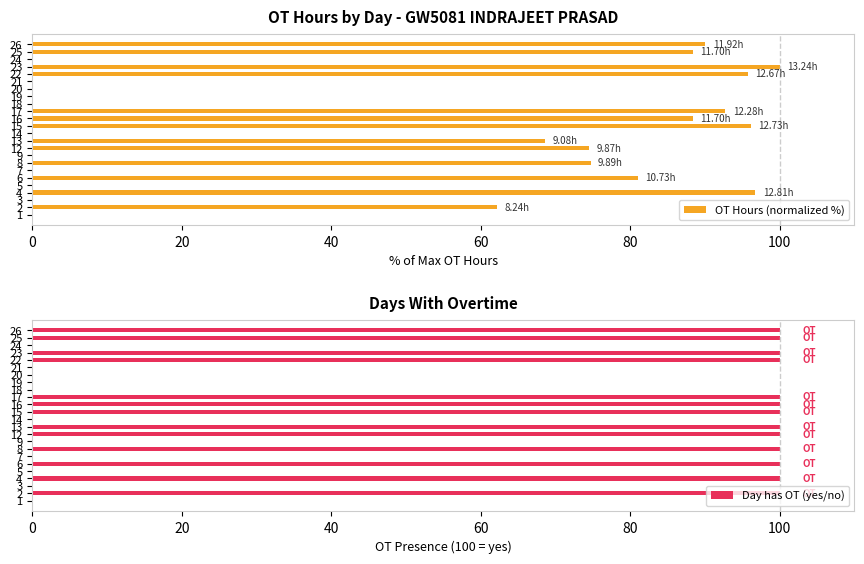

What is the highest value of the Day has OT (yes/no) series?

100